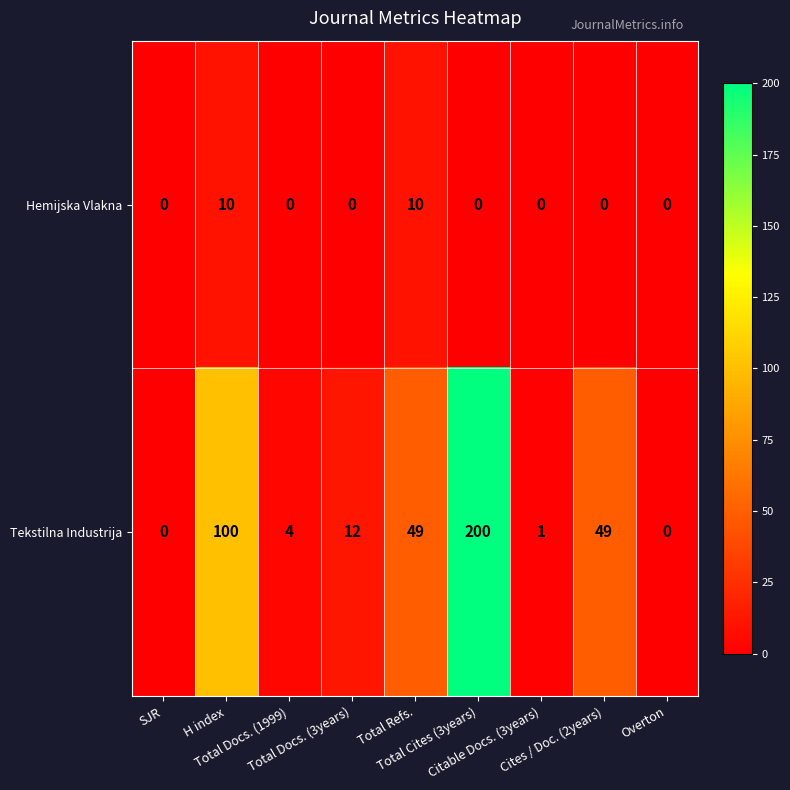

At how many categories does at least one series exceed 178?

1